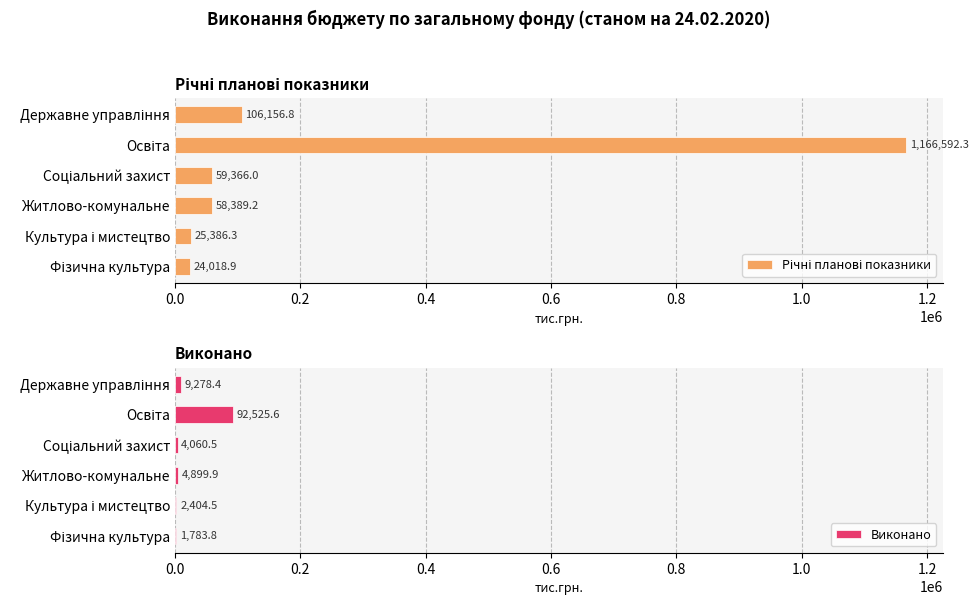

The Річні планові показники series shows 19292.7 at Житлово-комунальне. True or false?

False